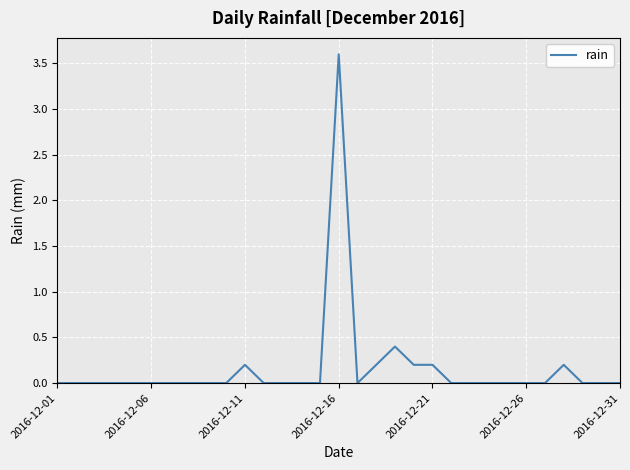

What is the greatest value displayed?

3.6